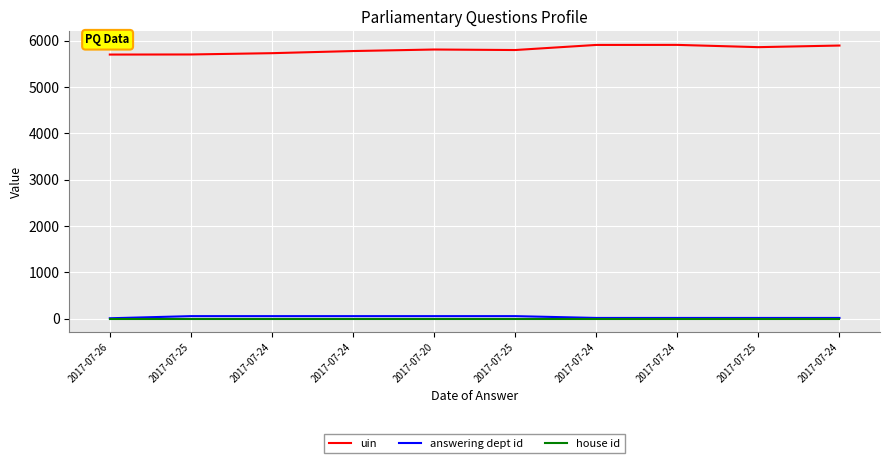

Which label corresponds to the smallest value in the chart?

2017-07-26